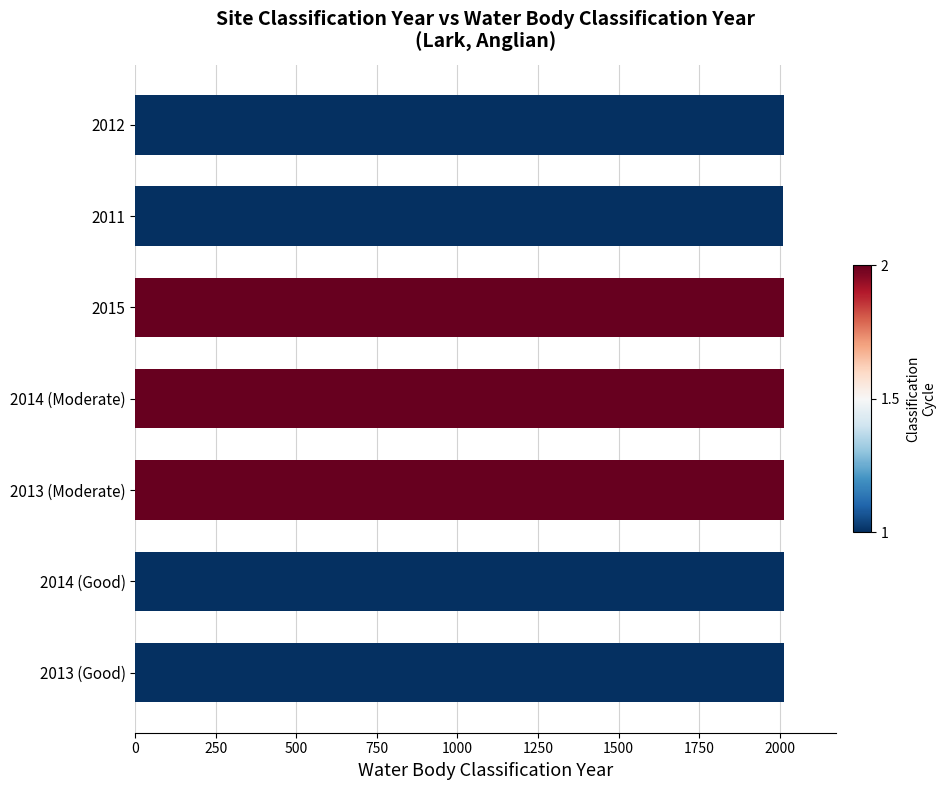

What is the average value?

2013